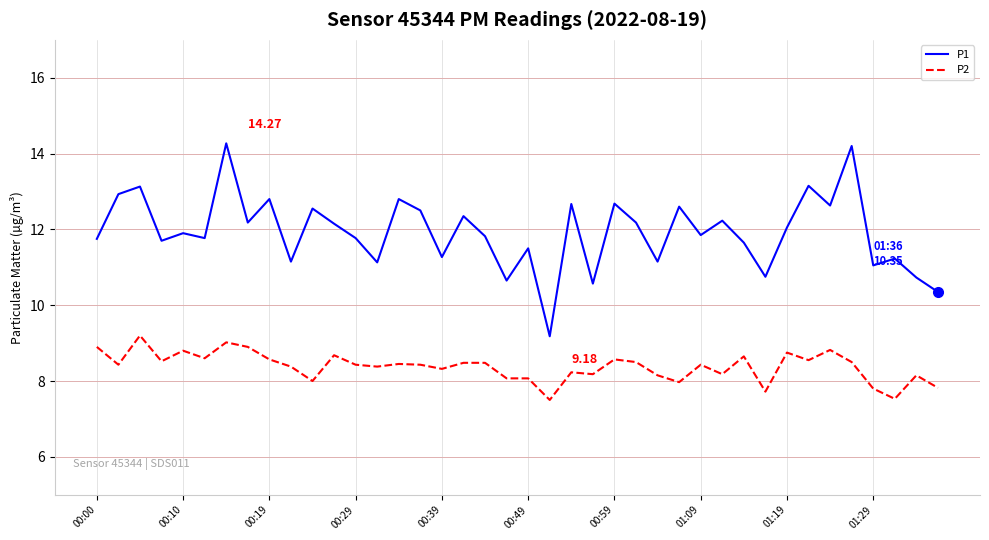

List the series in order of their peak value, lowest first.

P2, P1